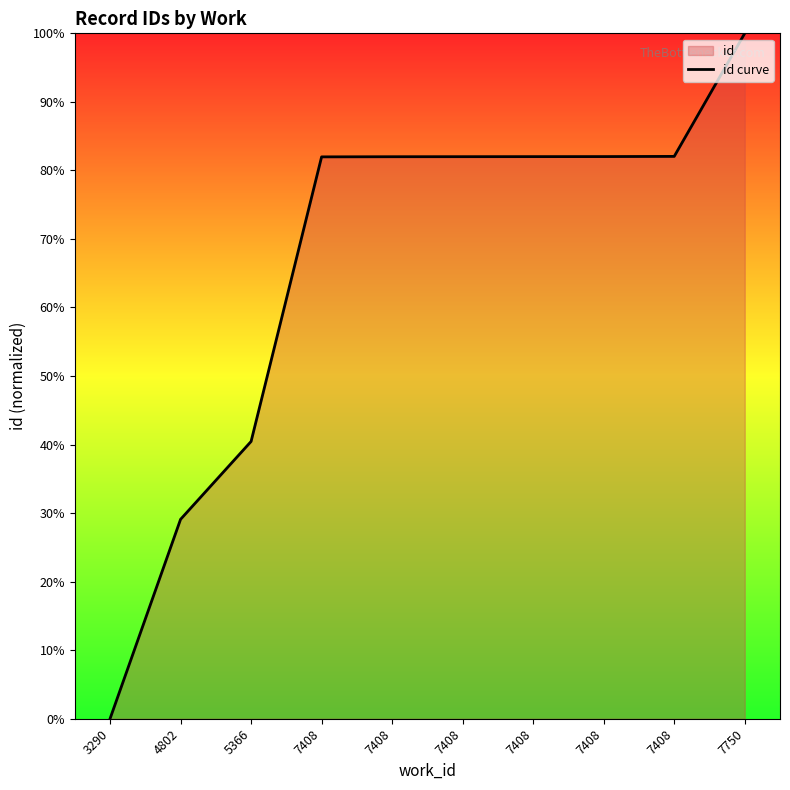

What is the greatest value displayed?

100.0